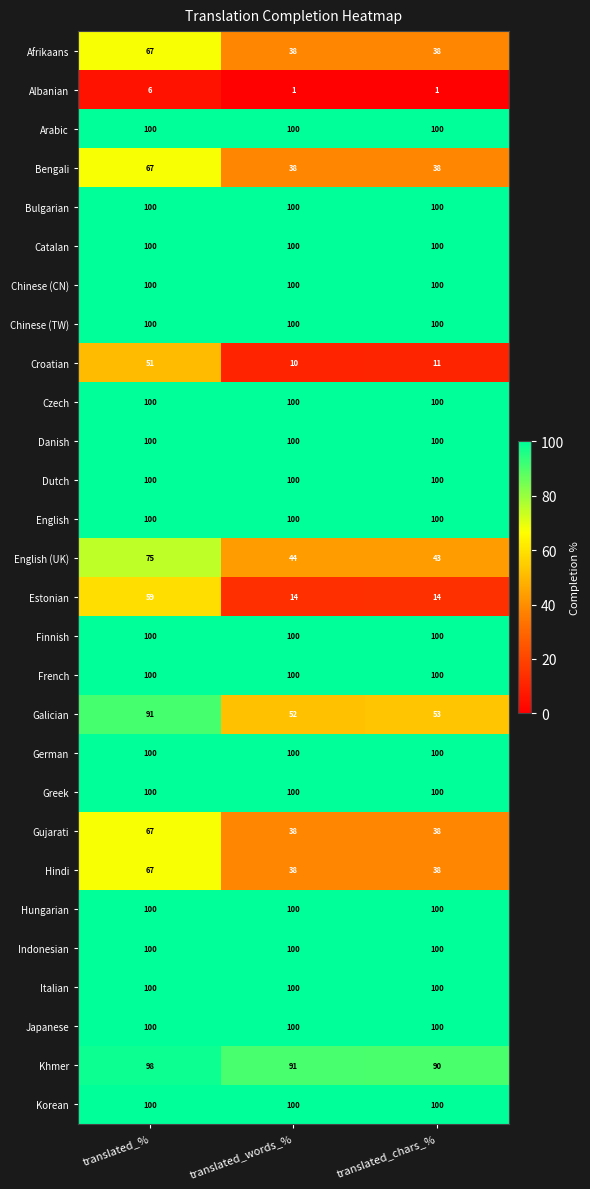

Where does the English (UK) series first go above 44?

translated_%